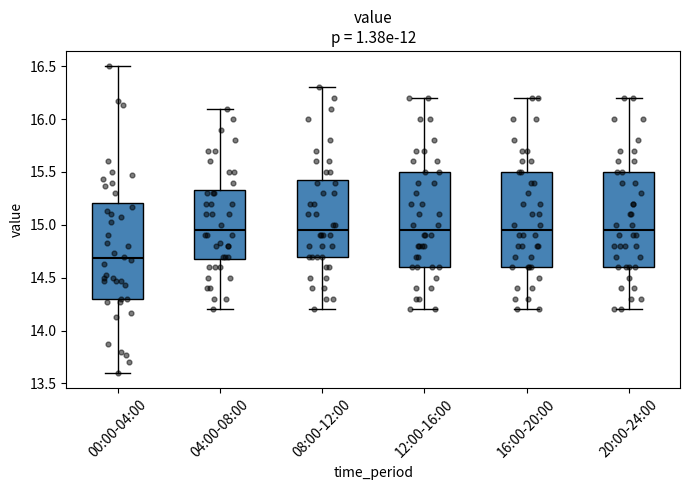

Where does the lower whisker of the box for 20:00-24:00 end on the y-axis? The values are not printed on the chart, so give them approximately, as read against the axis.

14.20